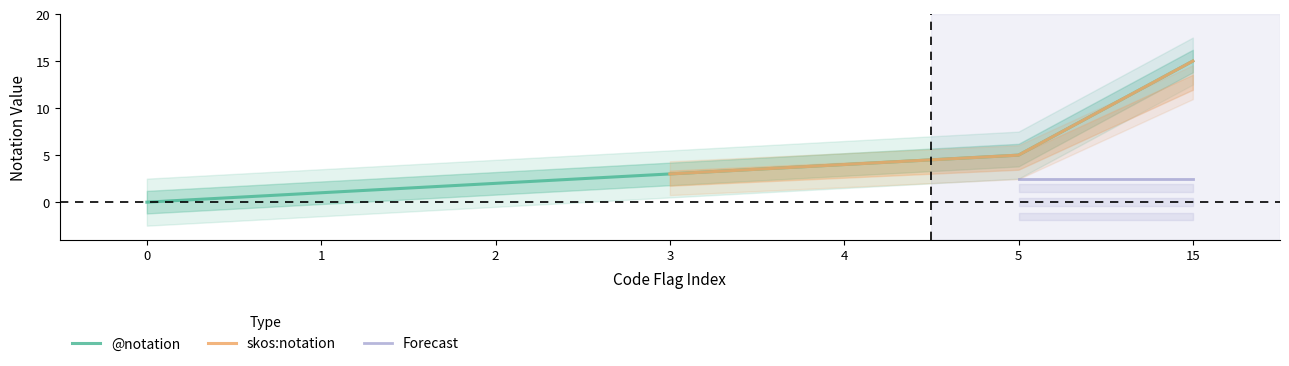

The value at 4 is 6. True or false?

False